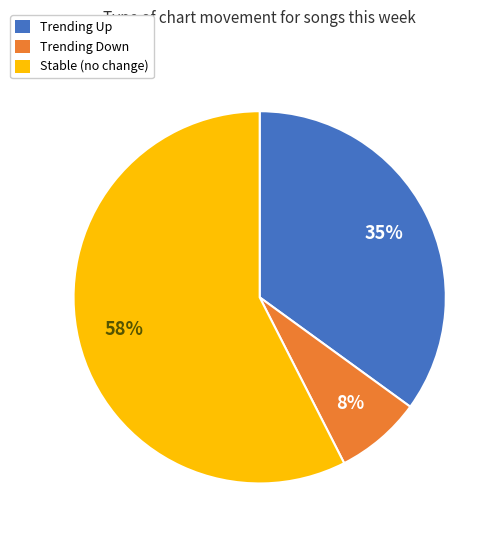

What percentage is the Trending Up slice, to the nearest percent?

35%